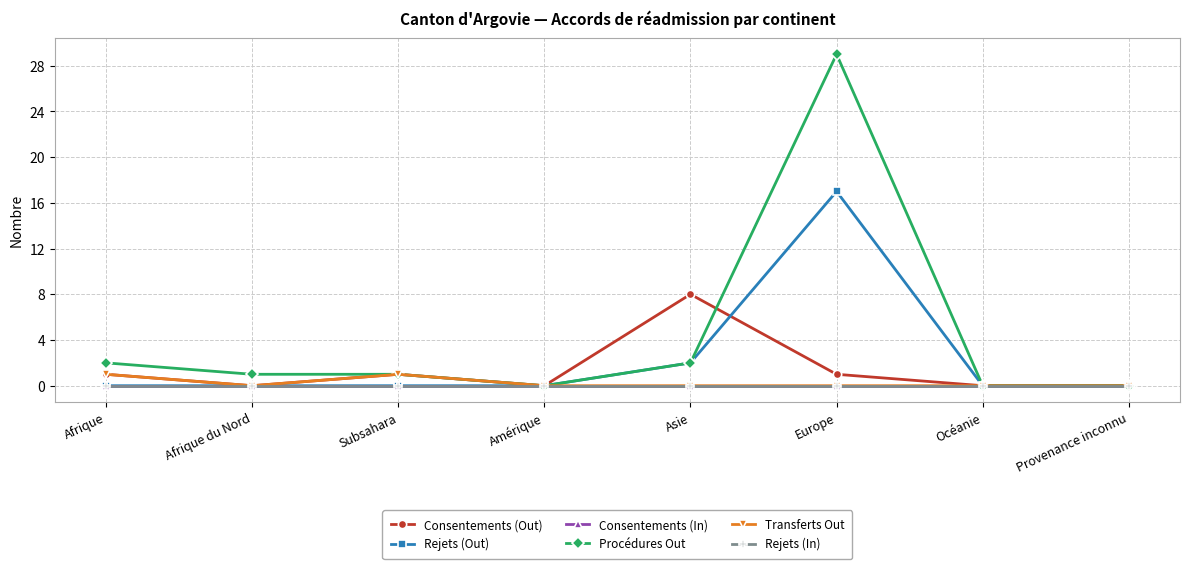

What is the sum of all Transferts Out values?

2